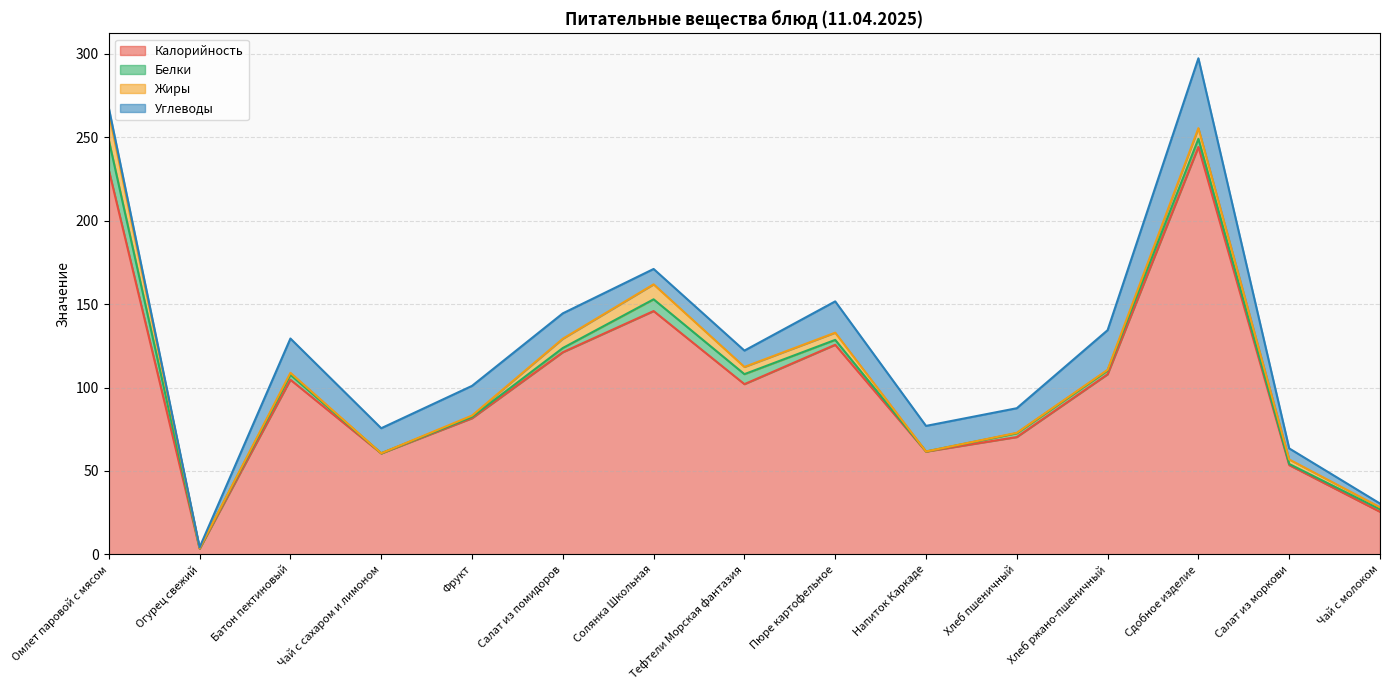

True or false: Калорийность and Белки intersect in this chart.

False